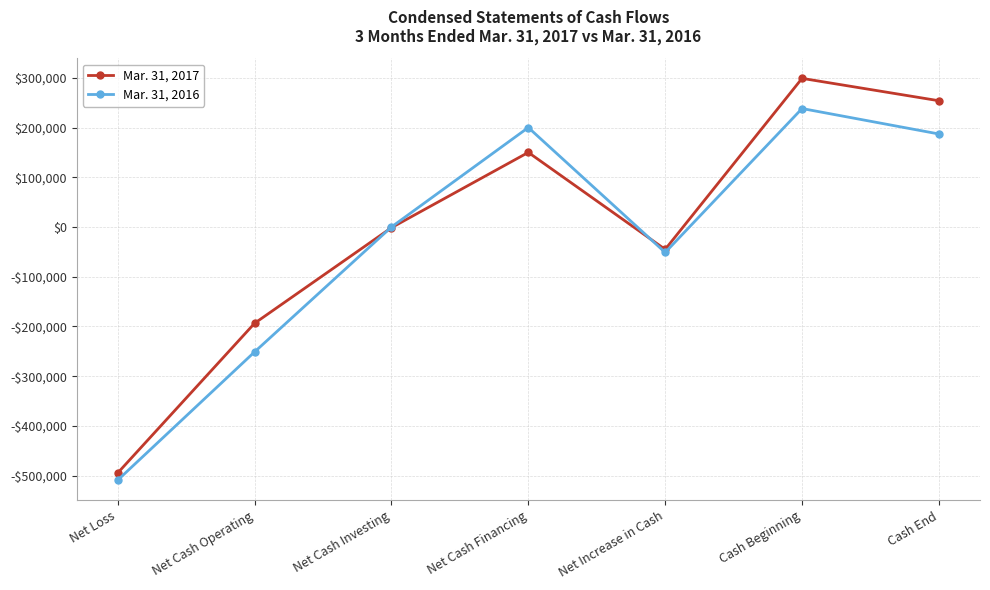

Reading right to left, extract all data points from this chart.

Mar. 31, 2017: 253856	298859	-45003	150000	-1387	-193616	-494611
Mar. 31, 2016: 187002	238188	-51186	200000	0	-251186	-508980